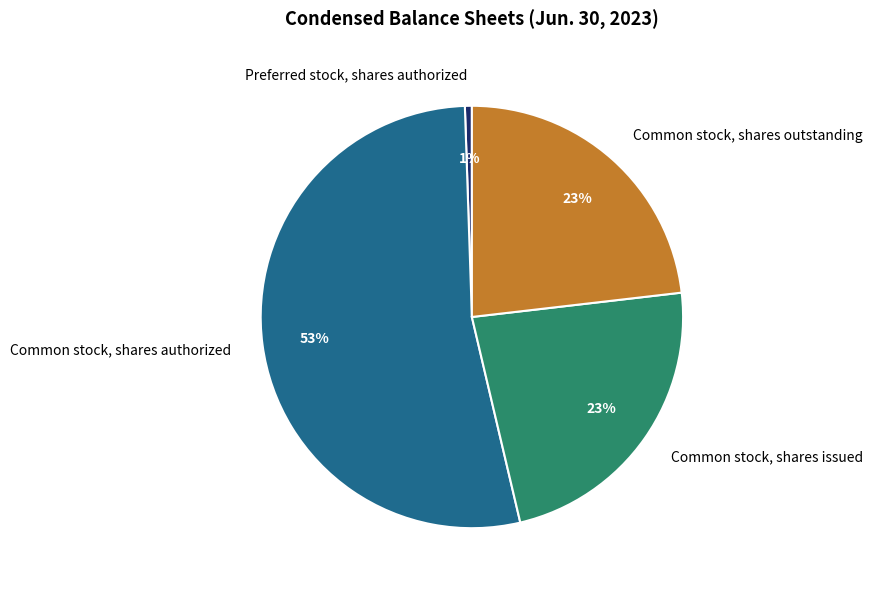

To the nearest percent, what is the combined percentage of Common stock, shares outstanding and Common stock, shares issued?

46%